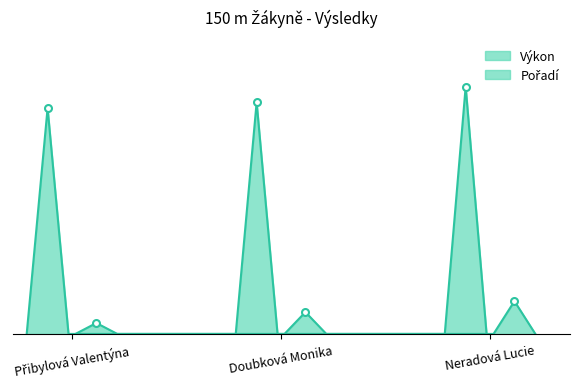

Where does the Pořadí series first go above 2?

Neradová Lucie